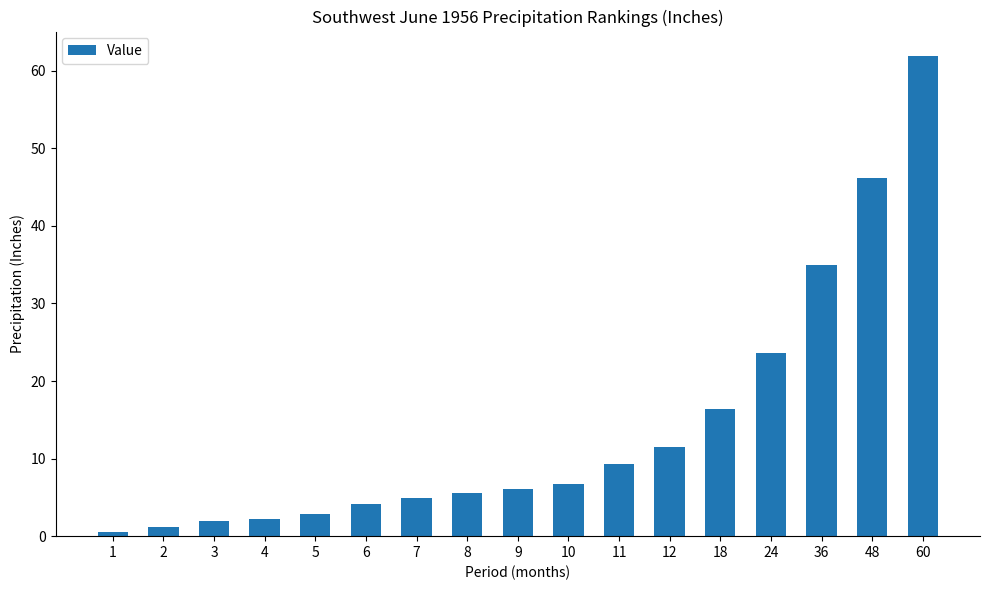

At which label does the data first exceed 6?

9